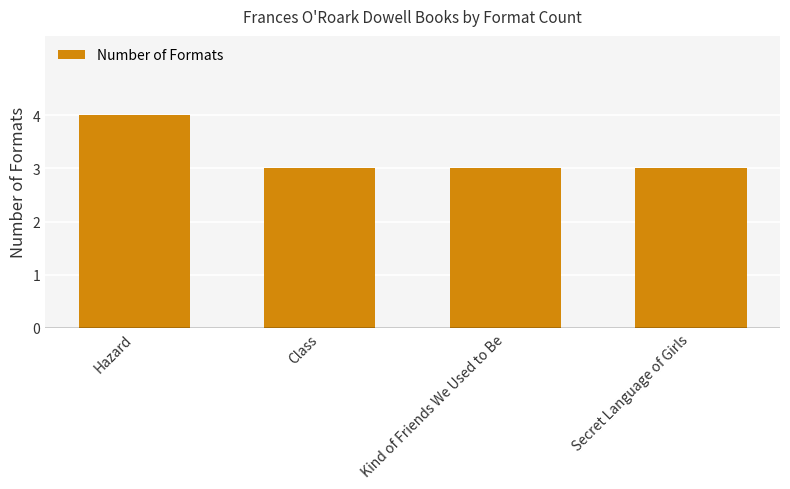

What is the label of the 4th bar from the right?

Hazard